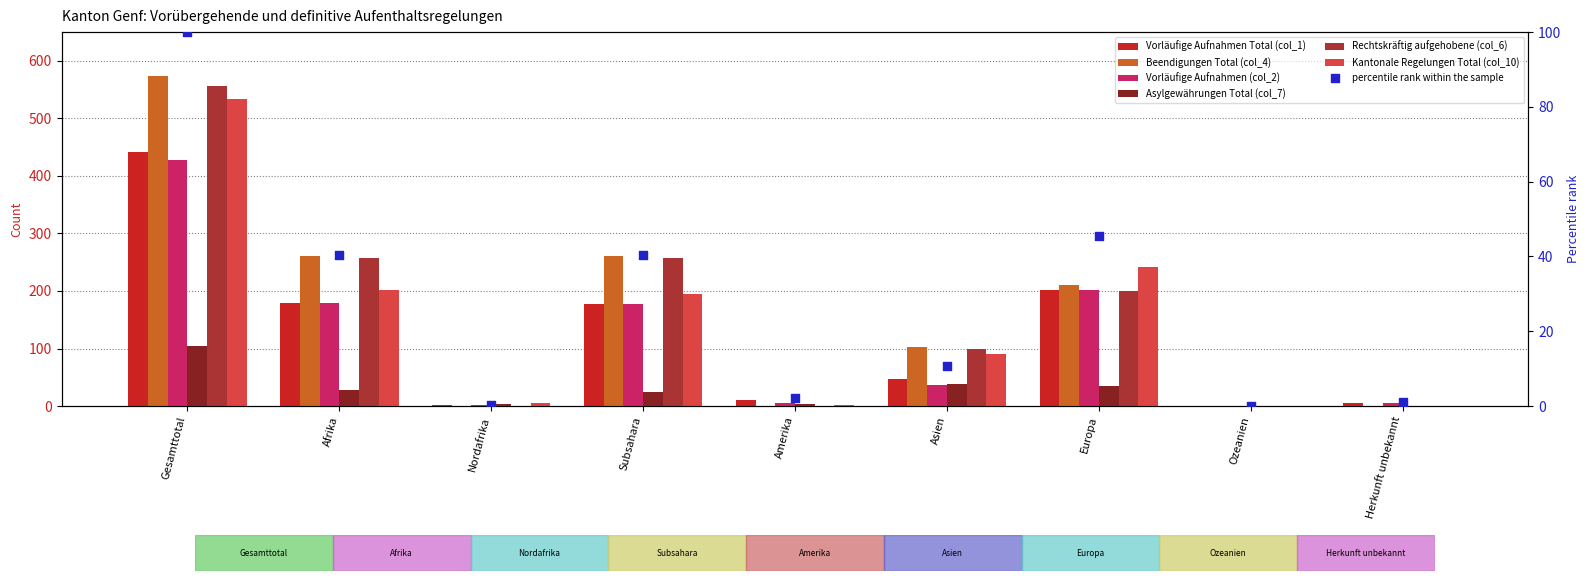

Which series contains the lowest Y value?

Vorläufige Aufnahmen Total (col_1)